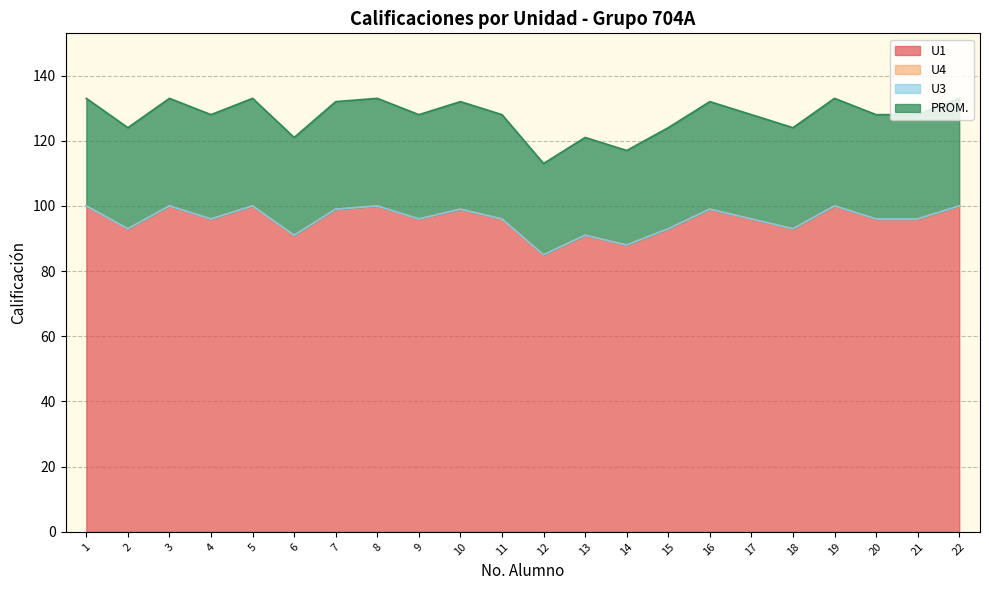

What is the value of the PROM. point at the 2nd from the left?

124